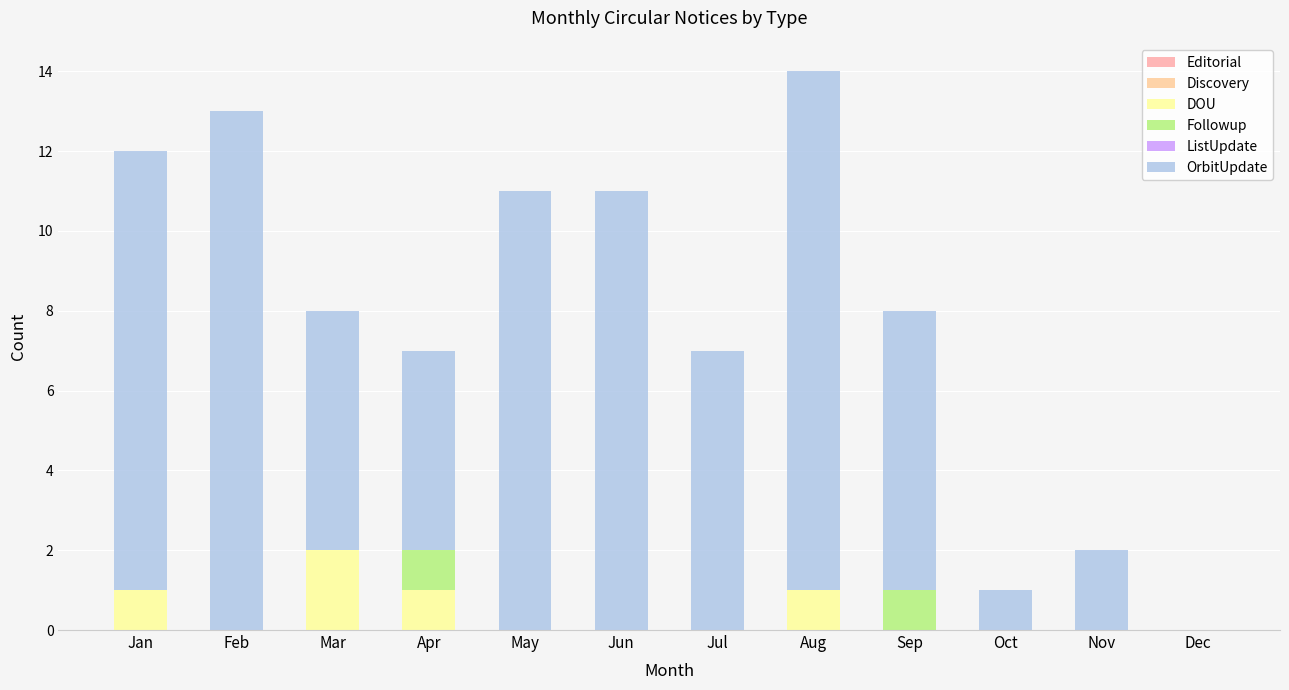

Which series has the largest total across all categories?

OrbitUpdate